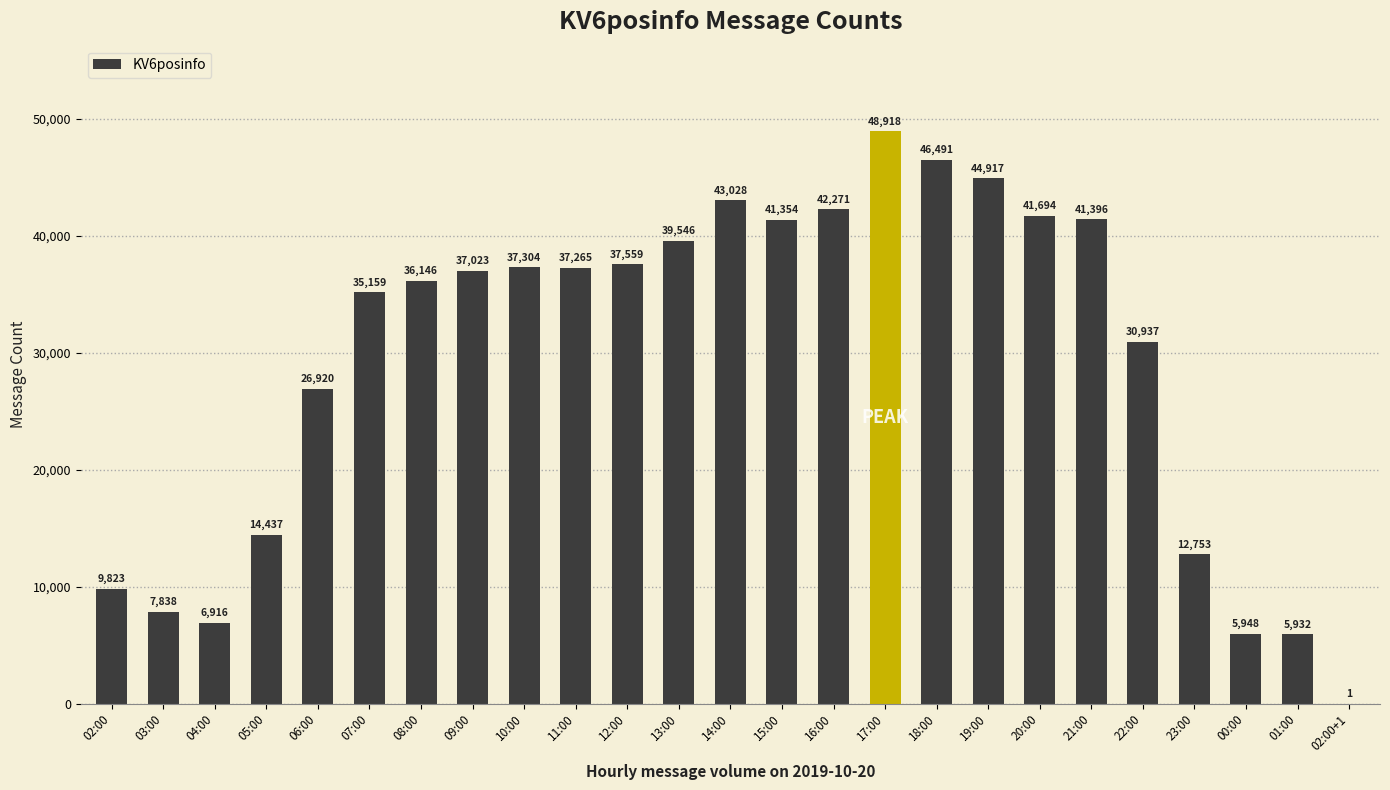

What is the sum of all values?

731576